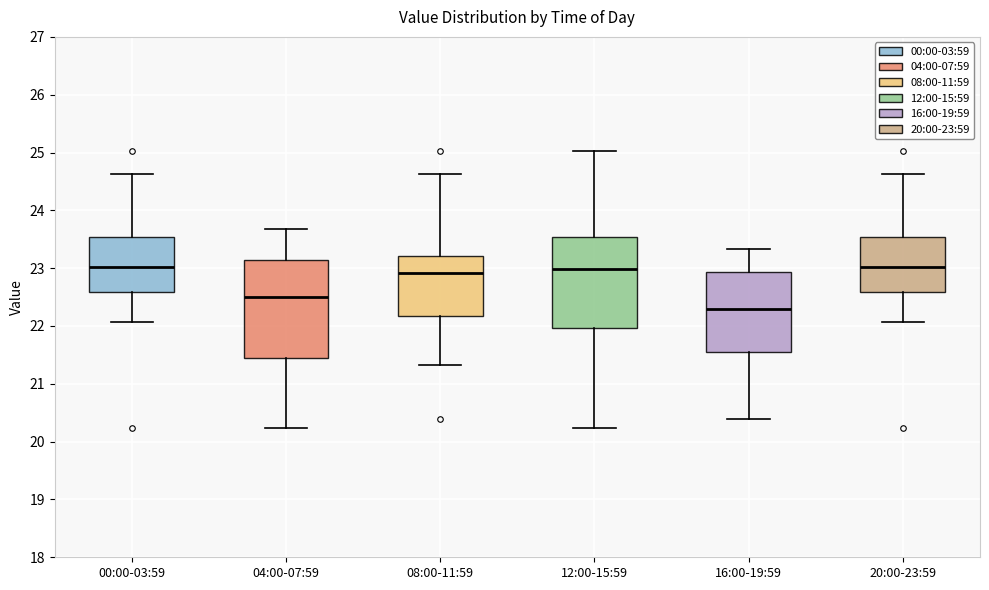

Where does the median line of the box for 12:00-15:59 sit on the y-axis? The values are not printed on the chart, so give them approximately, as read against the axis.

23.0